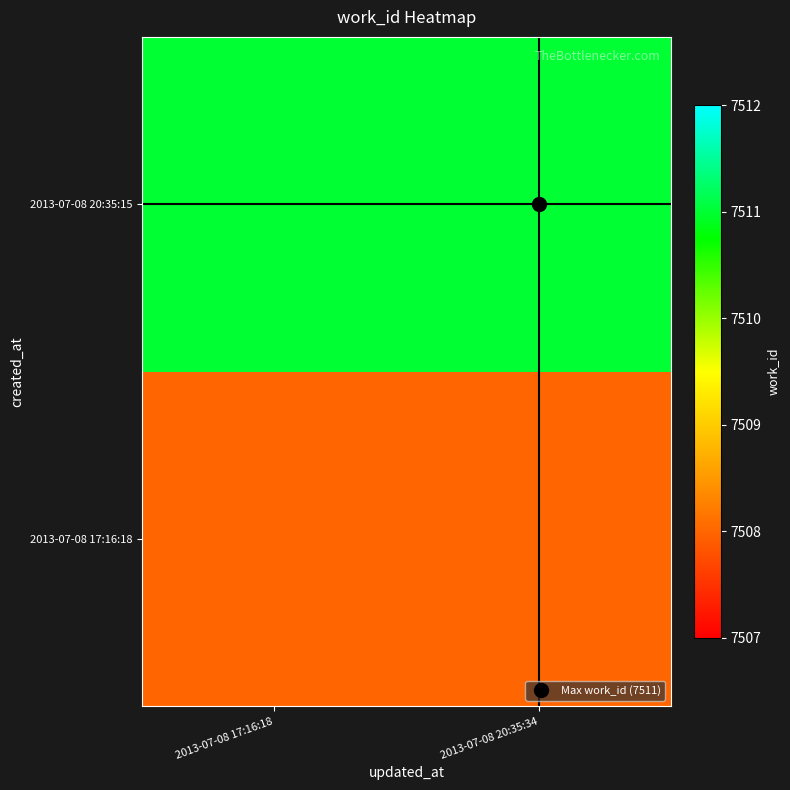

At 2013-07-08 20:35:34, list the series in order from largest to smallest.

2013-07-08 20:35:15, 2013-07-08 17:16:18